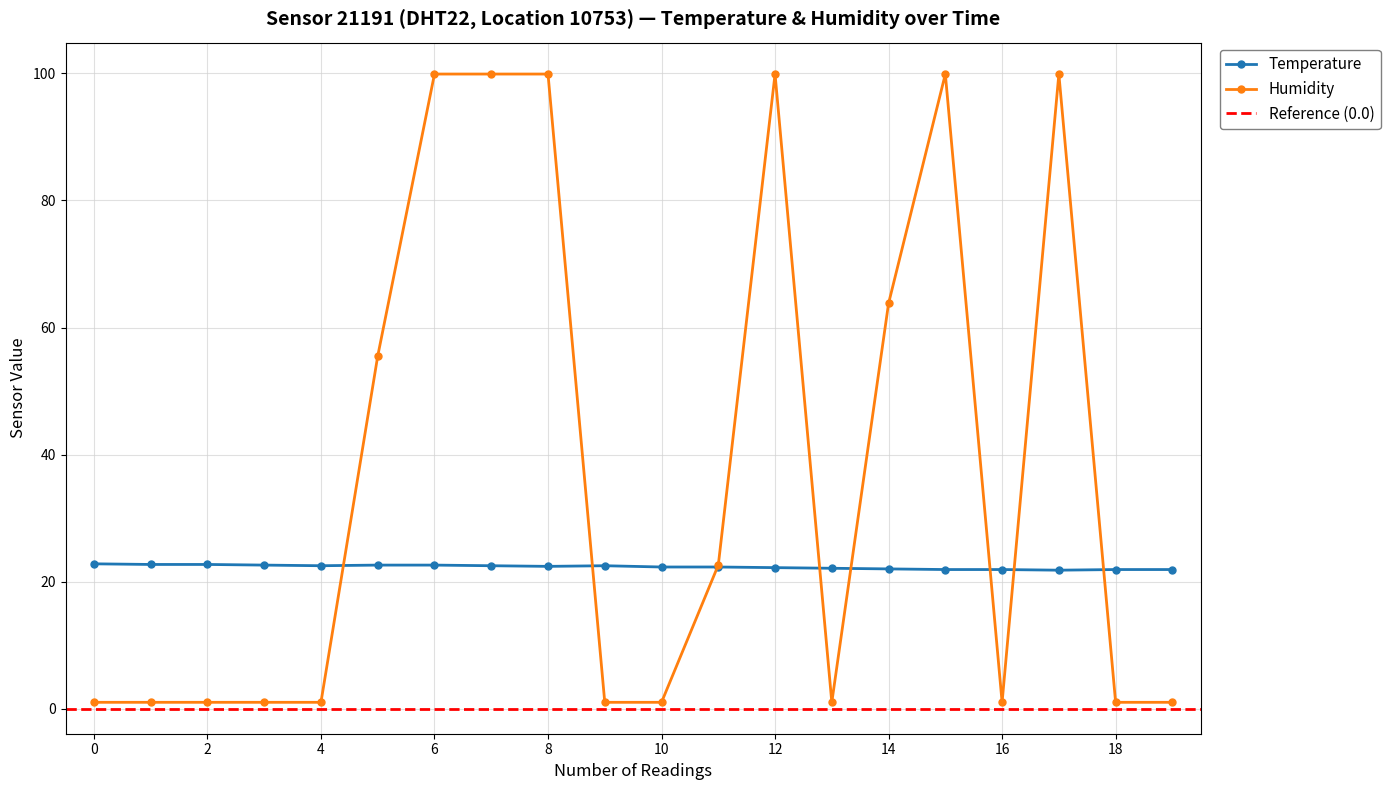

The Temperature series shows 29.3 at 18. True or false?

False